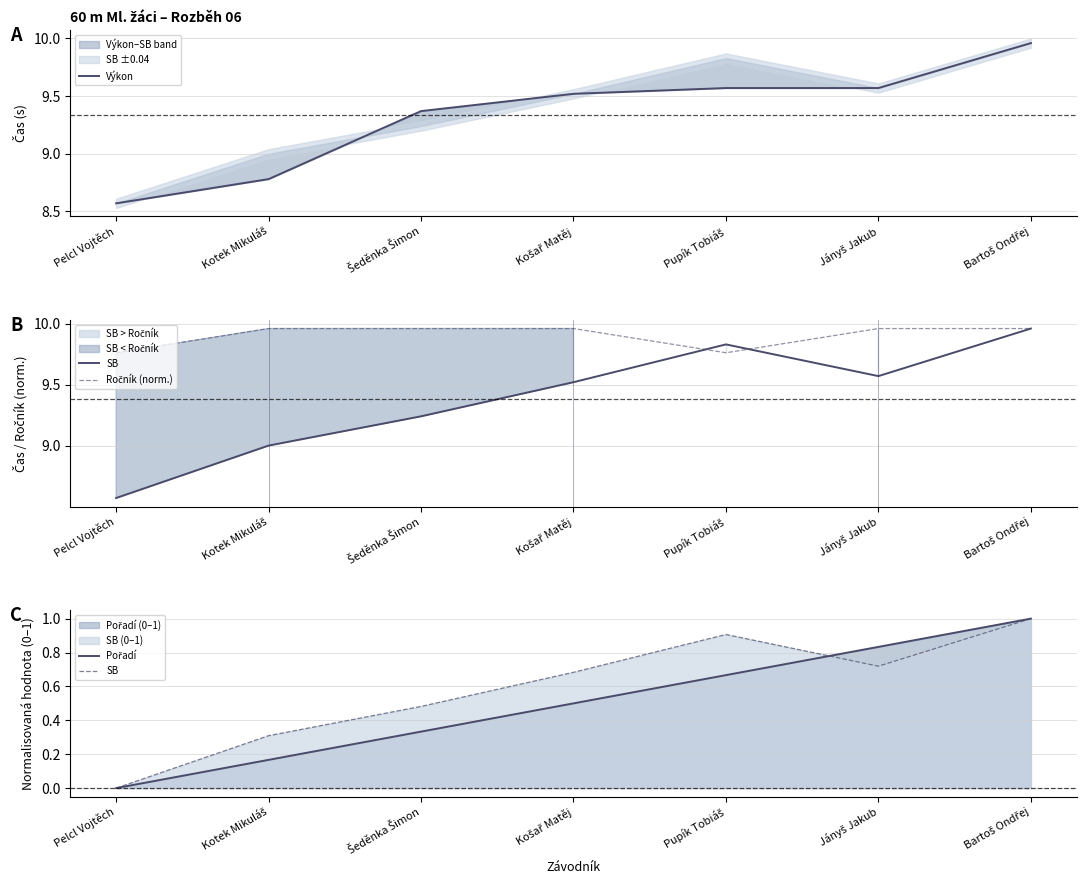

What is the label of the 3rd point from the left?

Šeděnka Šimon